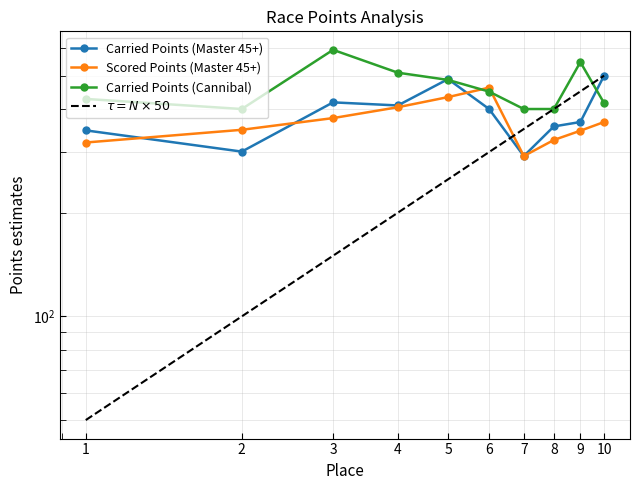

Reading left to right, extract all data points from this chart.

Carried Points (Master 45+): 1=346.8	2=300.9	3=418.2	4=409.6	5=488.6	6=400.0	7=292.1	8=356.1	9=366.7	10=500.0
Scored Points (Master 45+): 1=319.8	2=348.1	3=376.5	4=404.8	5=433.2	6=461.5	7=292.1	8=325.2	9=346.0	10=366.7
Carried Points (Cannibal): 1=427.9	2=400.0	3=594.1	4=510.0	5=485.9	6=449.4	7=400.0	8=400.0	9=547.4	10=416.2
$\tau = N \times 50$: 1=50.0	2=100.0	3=150.0	4=200.0	5=250.0	6=300.0	7=350.0	8=400.0	9=450.0	10=500.0